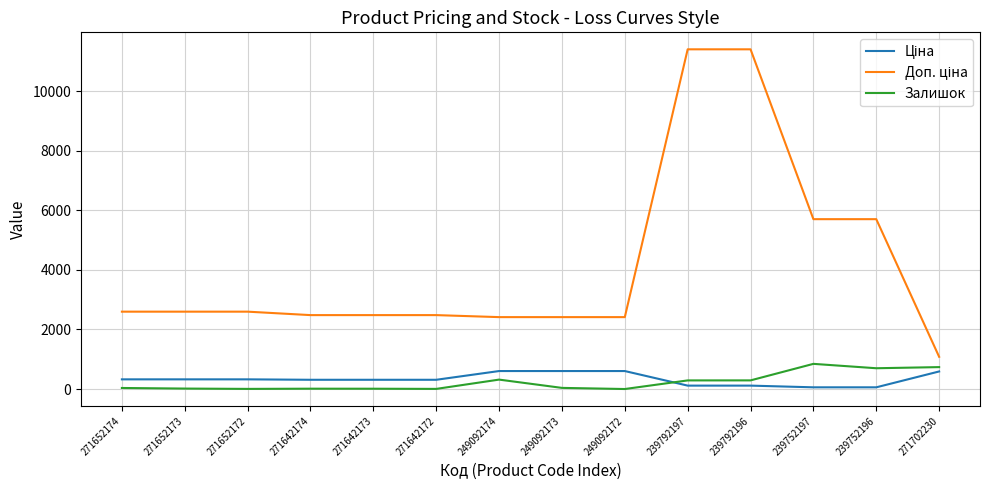

What is the greatest value displayed?

11410.0